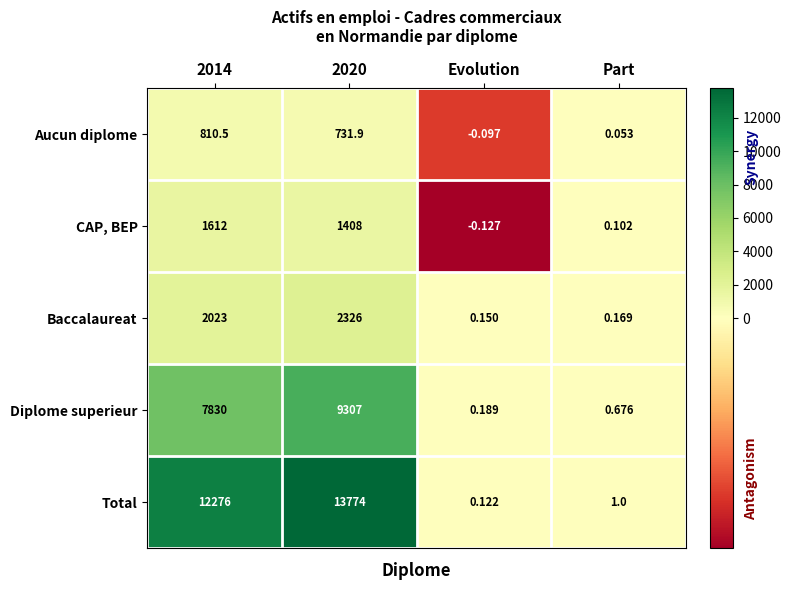

How many data points in CAP, BEP are less than 1408?

2